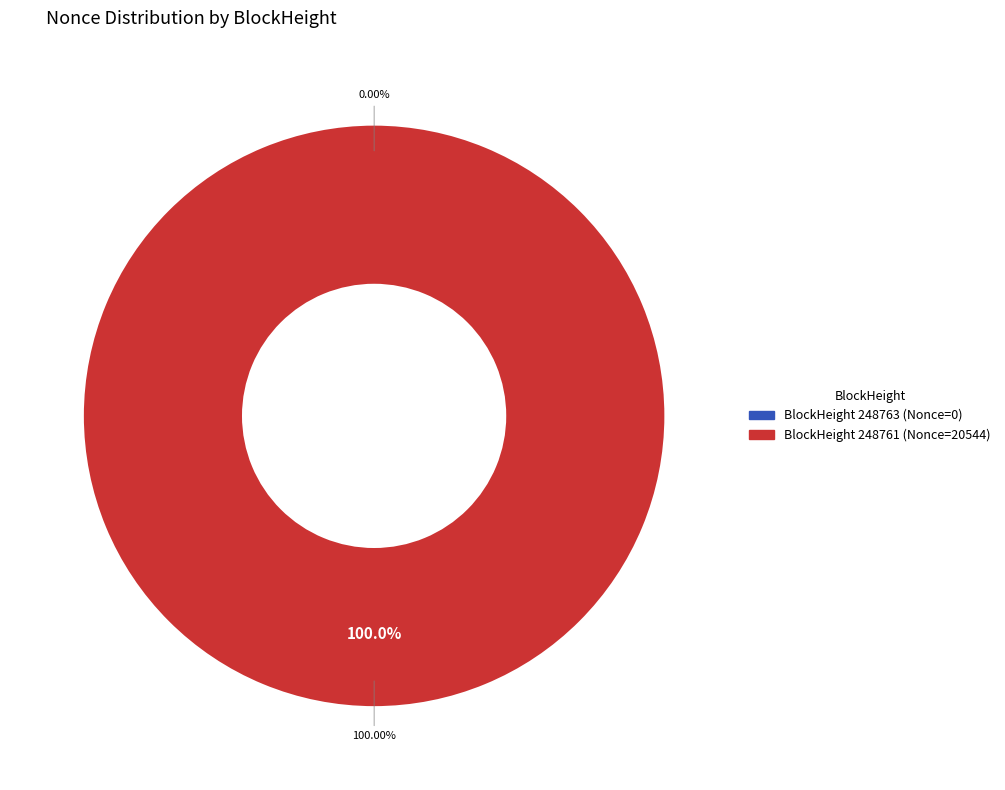

To the nearest percent, what is the average slice percentage?

50%